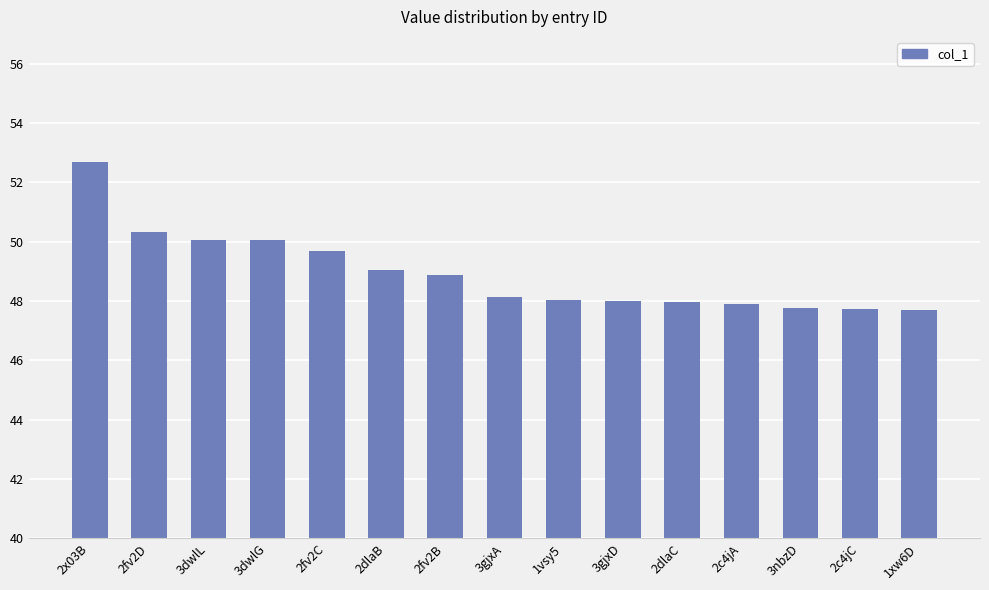

Are the bars grouped side by side (vs. stacked)?

No